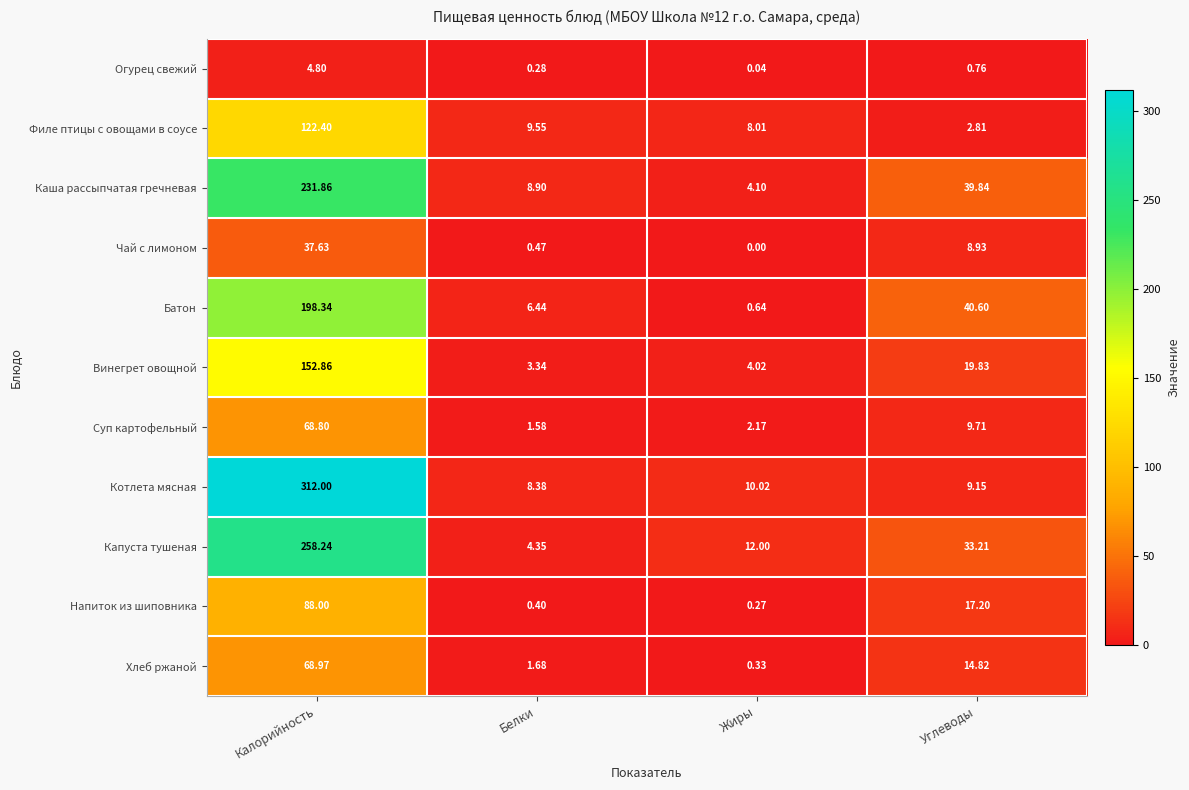

Rank the series by their maximum value, from highest to lowest.

Котлета мясная, Капуста тушеная, Каша рассыпчатая гречневая, Батон, Винегрет овощной, Филе птицы с овощами в соусе, Напиток из шиповника, Хлеб ржаной, Суп картофельный, Чай с лимоном, Огурец свежий